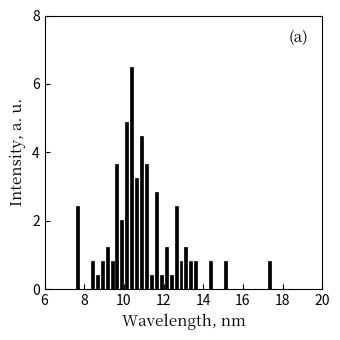

Around what value on the x-axis is the tallest bar? Give the approximate position of its centre, as read against the axis.

10.4